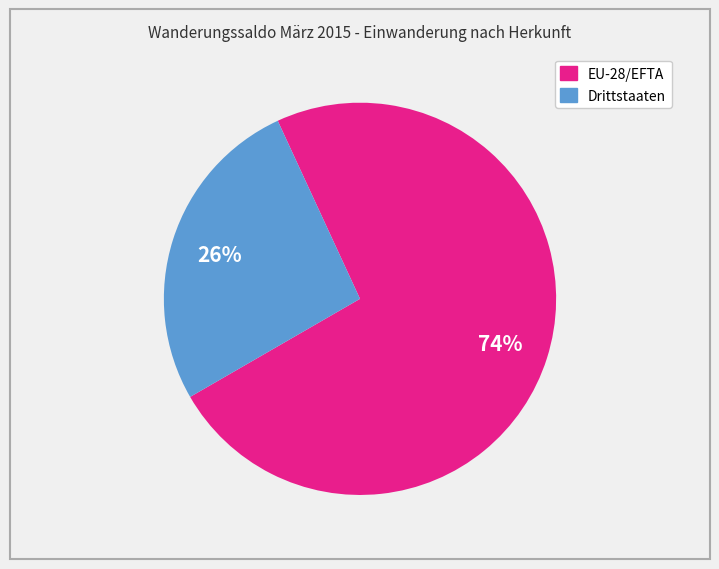

What is the largest slice in the pie chart?

EU-28/EFTA